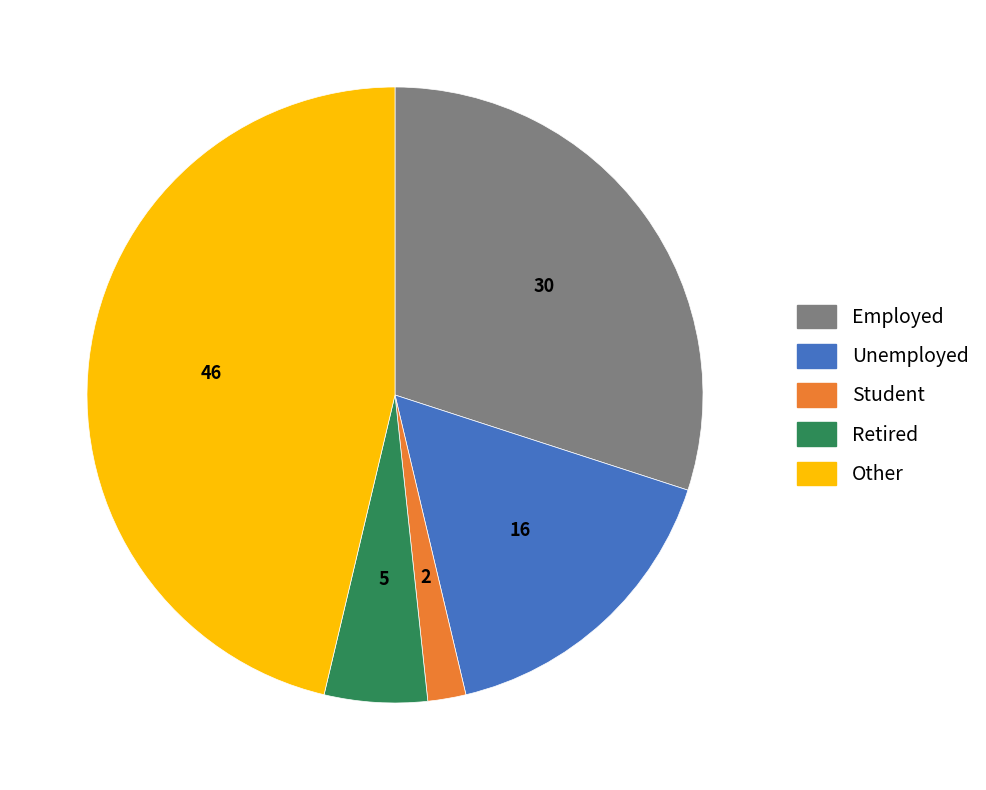

Do Other and Employed together represent more than half of the pie?

Yes